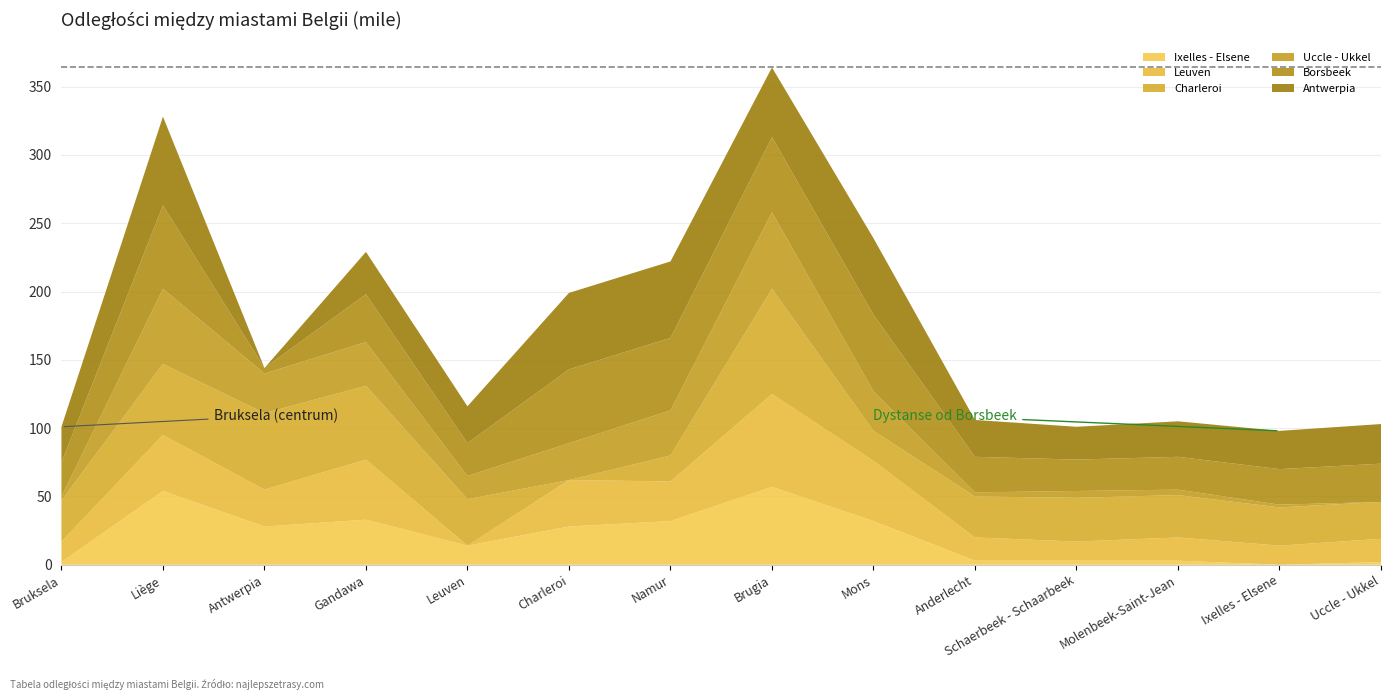

Reading left to right, list all the values displayed in this chart.

Ixelles - Elsene: 2	54	28	33	14	28	32	57	32	3	3	3	0	2
Leuven: 15	41	27	44	0	34	29	68	44	17	14	17	14	17
Charleroi: 30	52	56	54	34	0	19	77	22	30	32	31	28	27
Uccle - Ukkel: 3	55	29	32	17	27	33	56	29	3	5	4	2	0
Borsbeek: 25	61	4	35	24	54	53	55	56	26	23	24	26	28
Antwerpia: 26	65	0	31	27	56	56	51	56	27	24	26	28	29